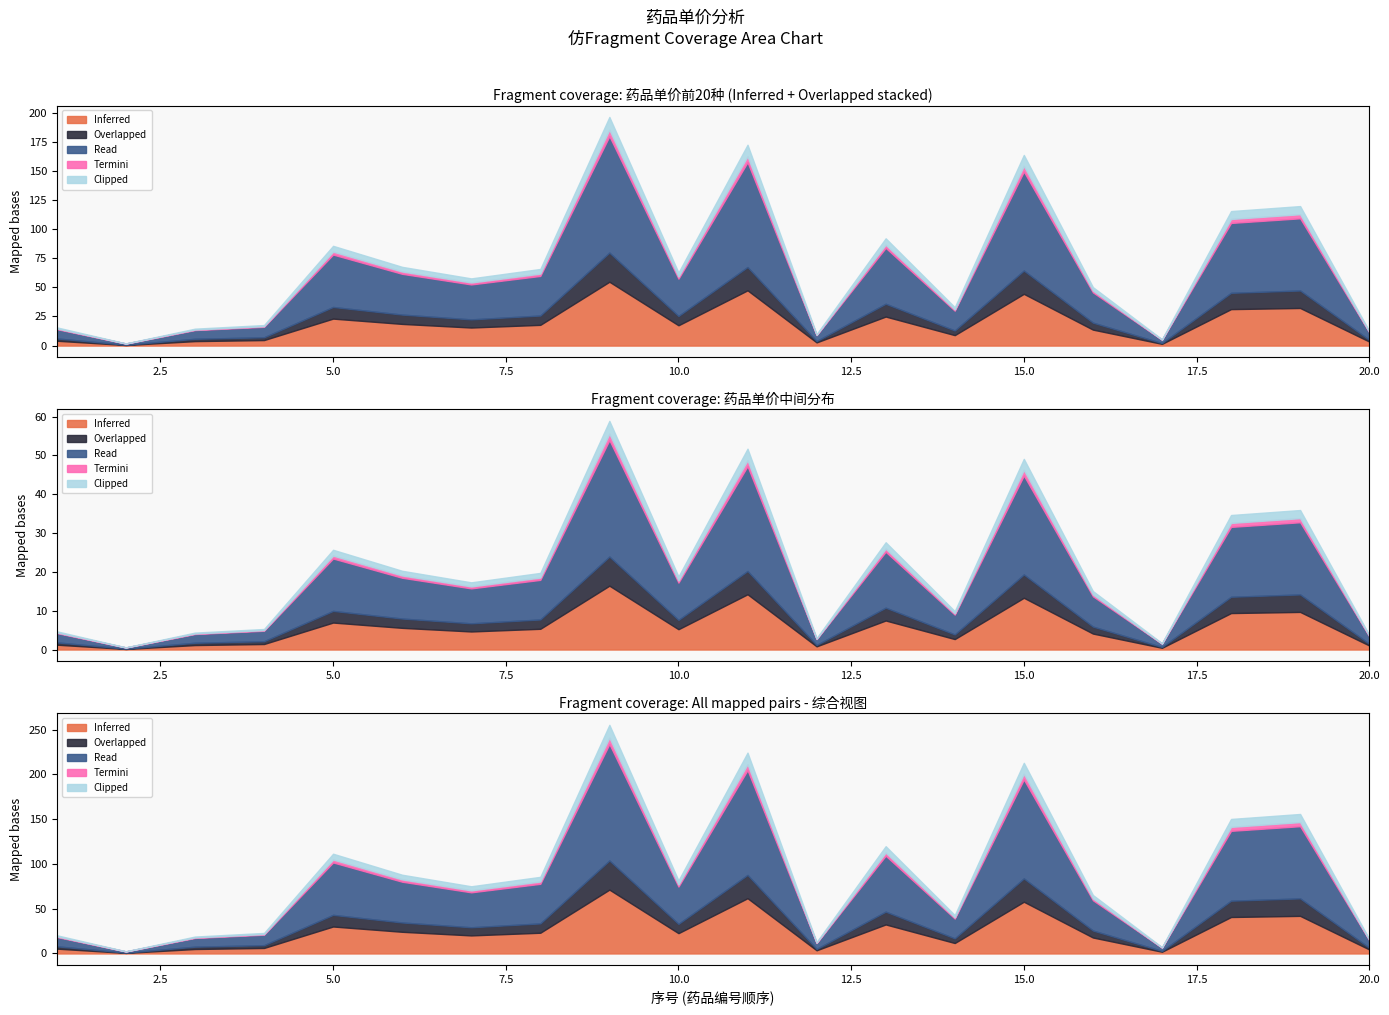

Which series has the largest range (max minus min)?

Read